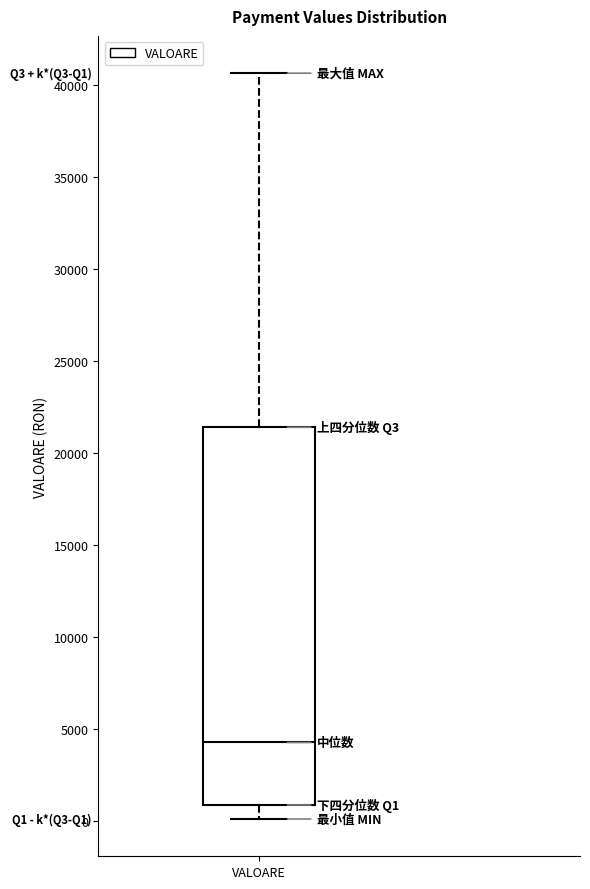

Read this box plot against the y-axis: the position of the median line, the range covered by the box, and the ends of both whiskers. The values are not printed on the chart, so give them approximately, as read against the axis.

median 4500, box 1000 to 21500, whiskers 0 to 40500